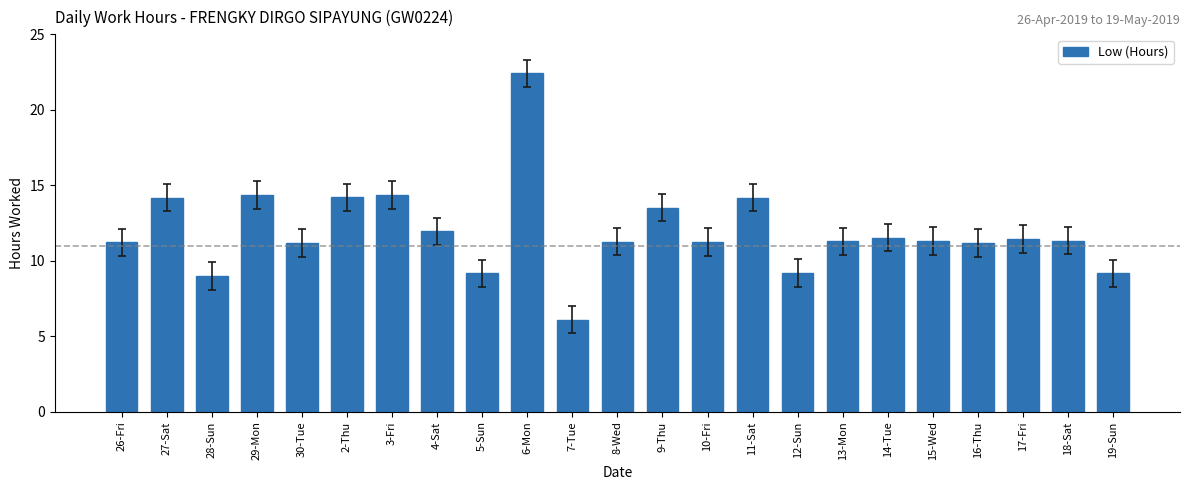

What is the difference between the maximum and minimum values?

16.3